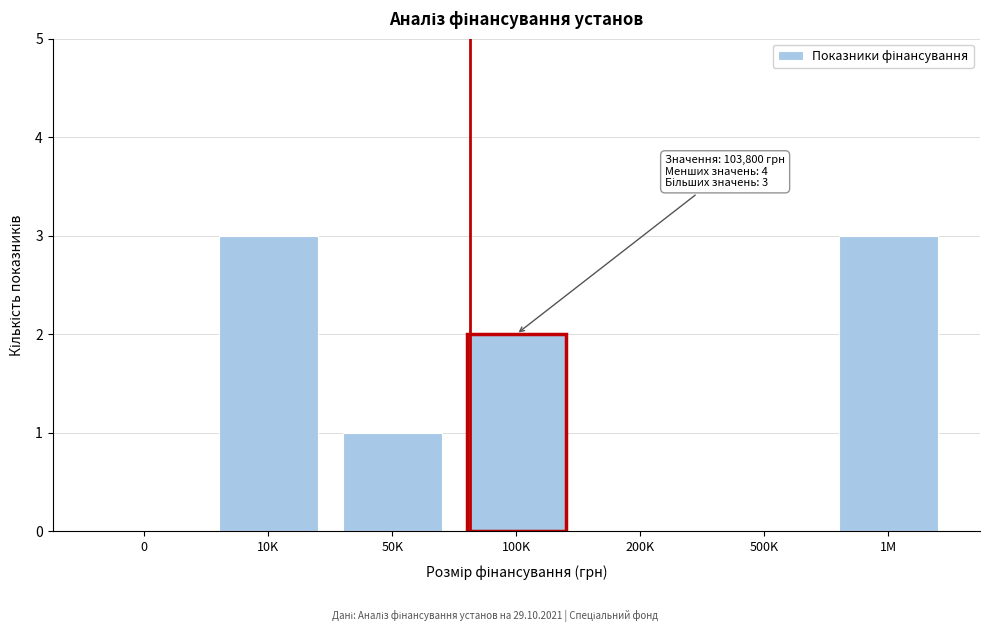

Reading left to right, transcribe all the data shown in this chart.

0=0	10K=3	50K=1	100K=2	200K=0	500K=0	1M=3